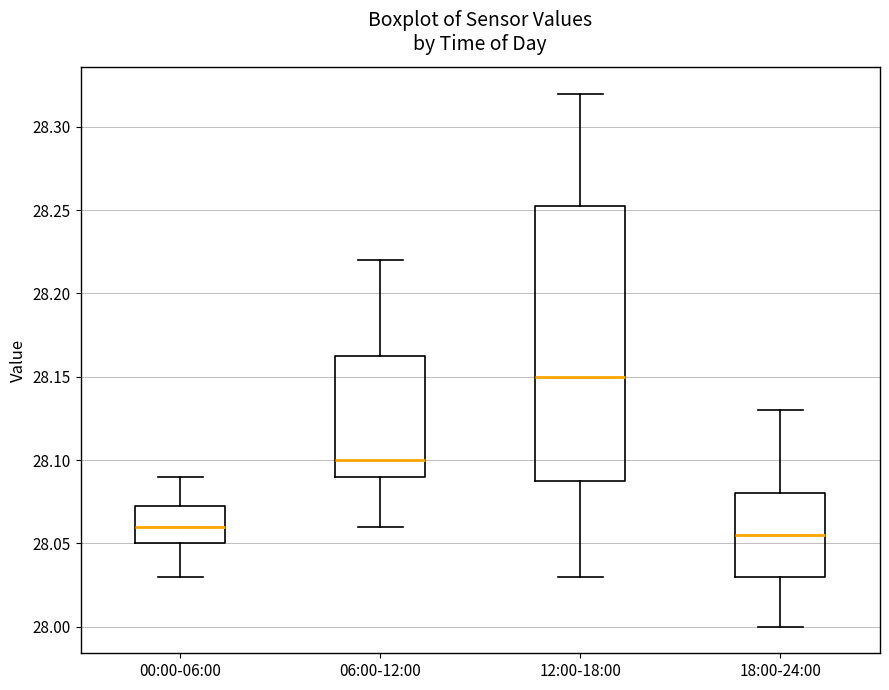

Reading left to right, read every box against the y-axis: the position of its median line, the range the box covers, and the ends of its whiskers. The values are not printed on the chart, so give them approximately, as read against the axis.

00:00-06:00: median 28.060, box 28.050 to 28.075, whiskers 28.030 to 28.090
06:00-12:00: median 28.100, box 28.090 to 28.165, whiskers 28.060 to 28.220
12:00-18:00: median 28.150, box 28.090 to 28.255, whiskers 28.030 to 28.320
18:00-24:00: median 28.055, box 28.030 to 28.080, whiskers 28.000 to 28.130